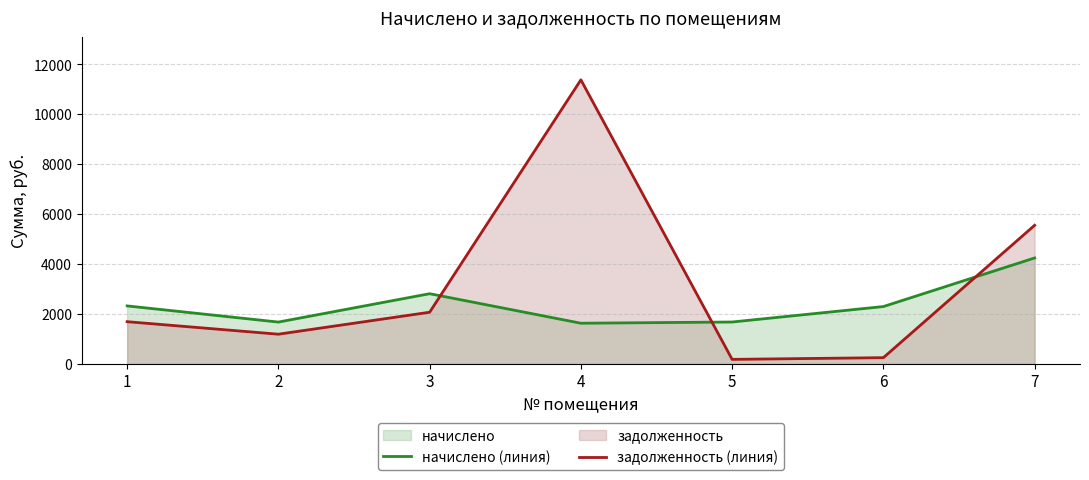

What is the average value of the задолженность (линия) series?

3192.0